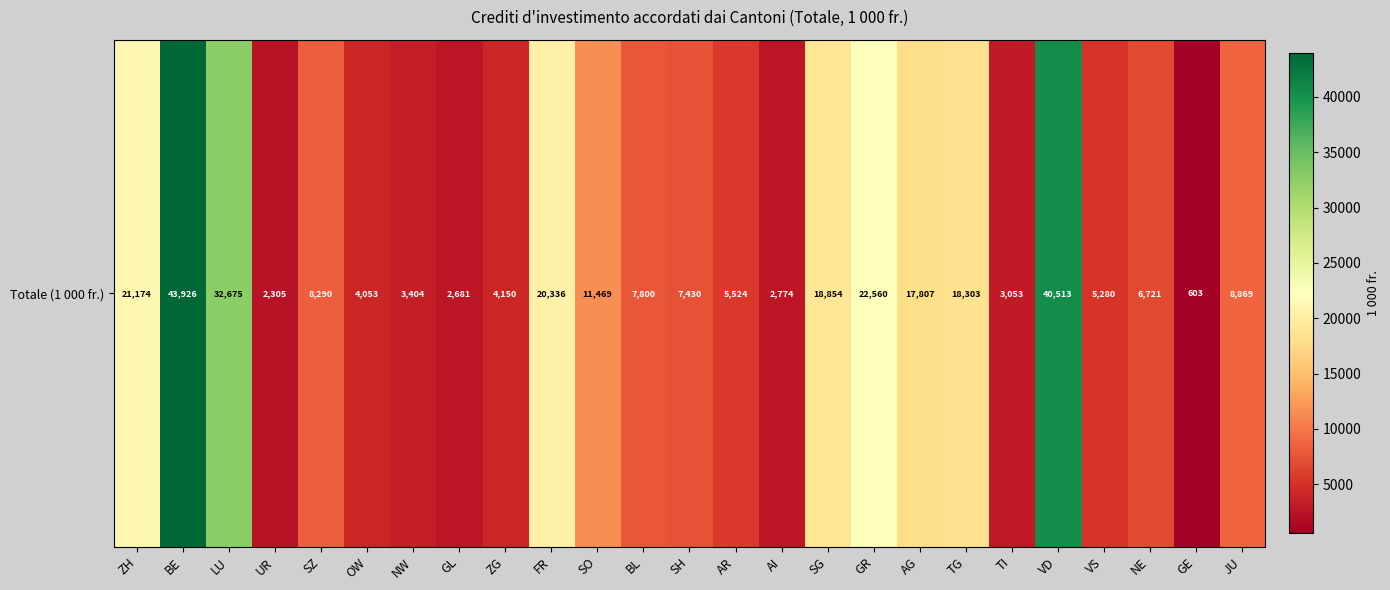

What is the difference between the maximum and minimum values?

43323.5